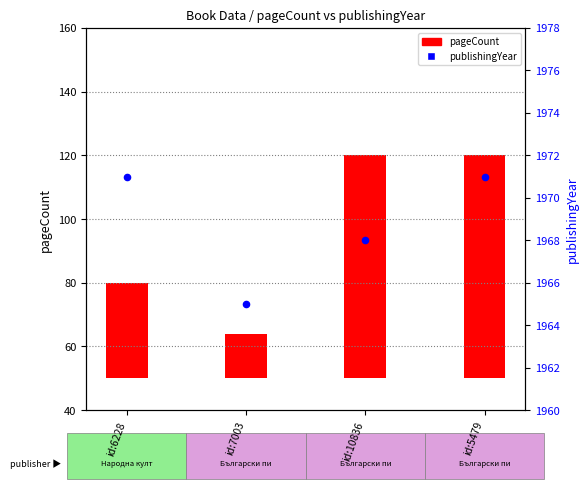

Which series has the widest spread of Y values?

pageCount